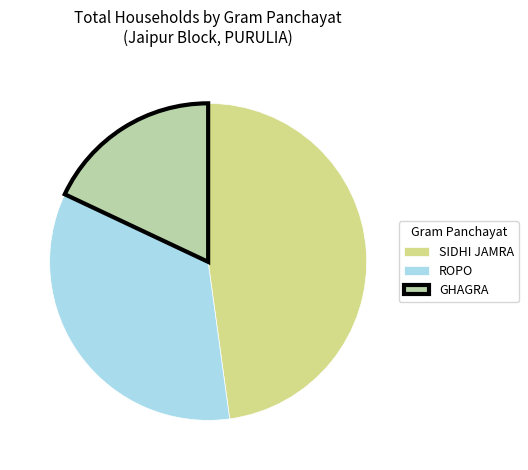

Do GHAGRA and ROPO together represent more than half of the pie?

Yes